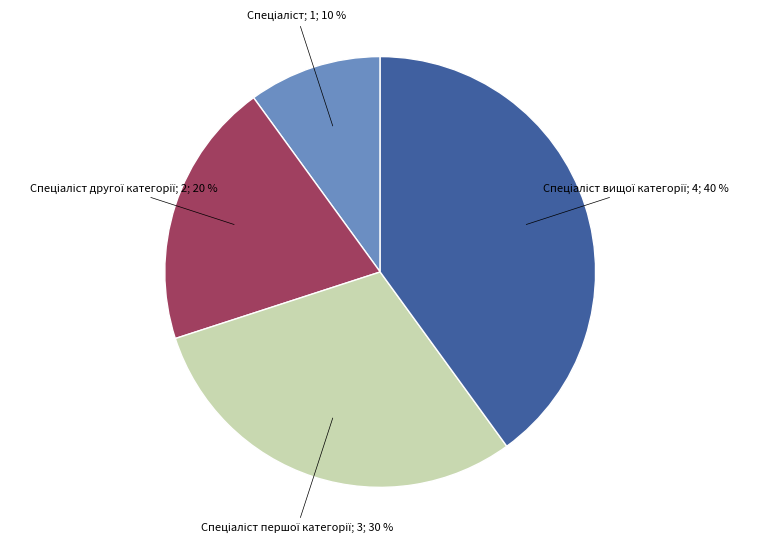

To the nearest percent, what is the difference between the largest and smallest slice percentages?

30%